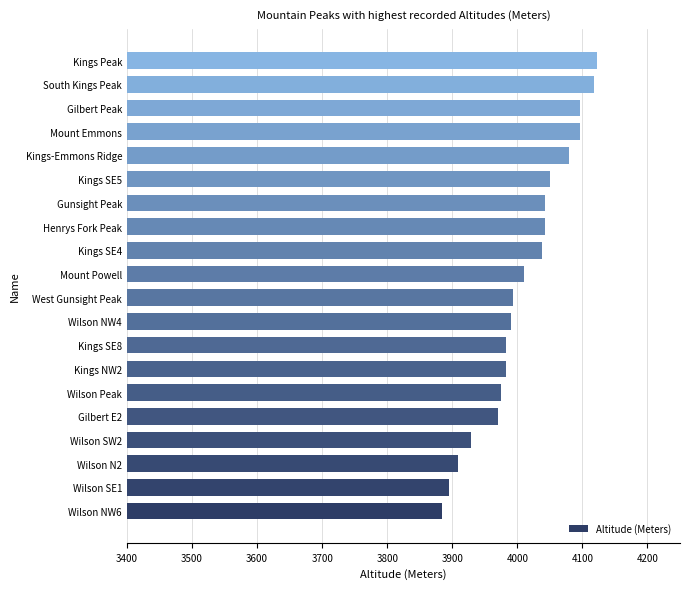

The chart shows a value of 5767 at West Gunsight Peak. True or false?

False